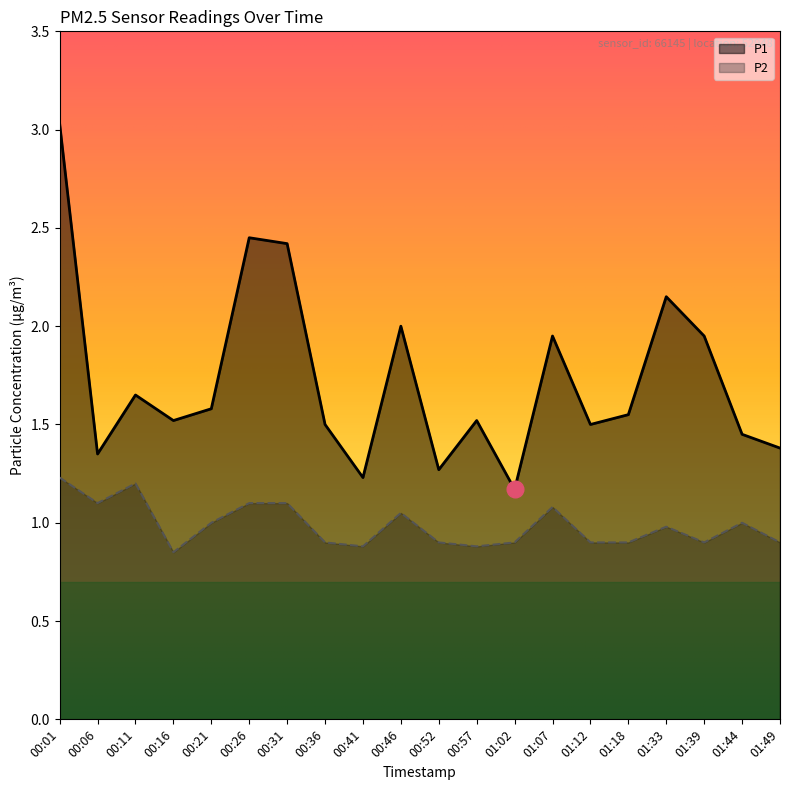

How many lines are shown in the chart?

2